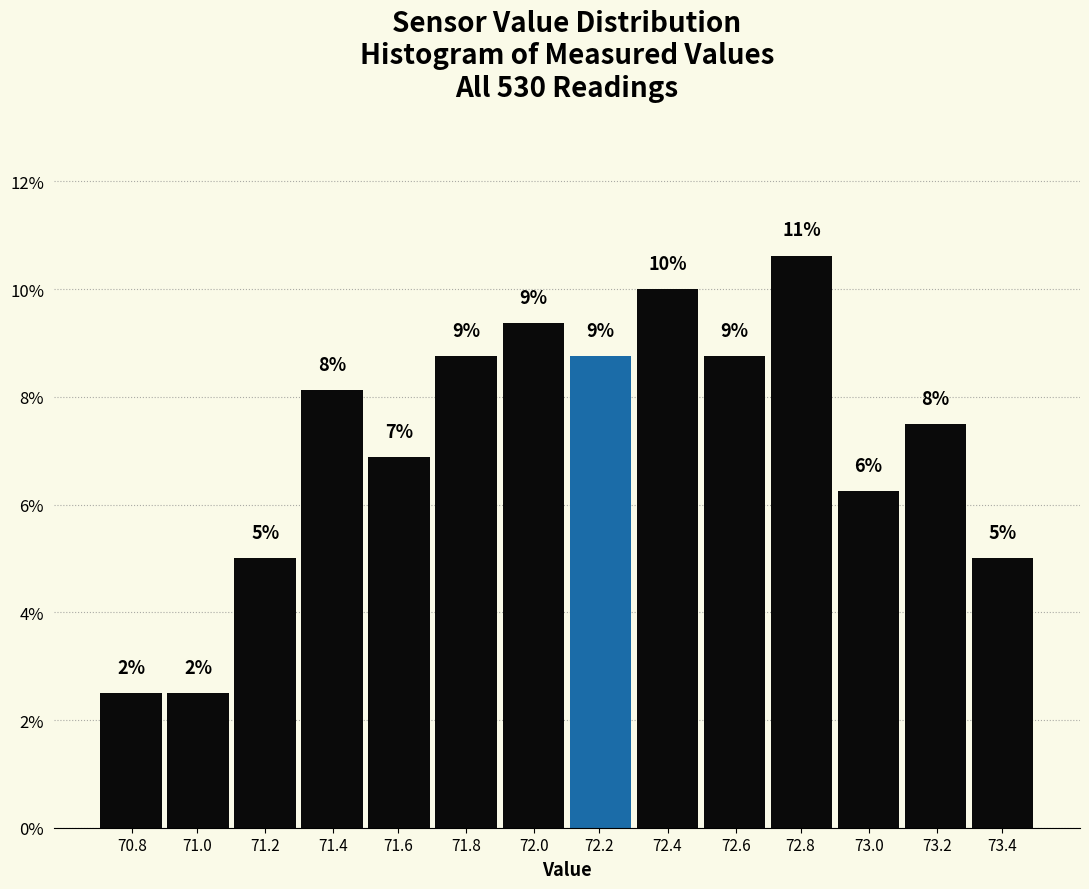

Does the chart contain any negative values?

No